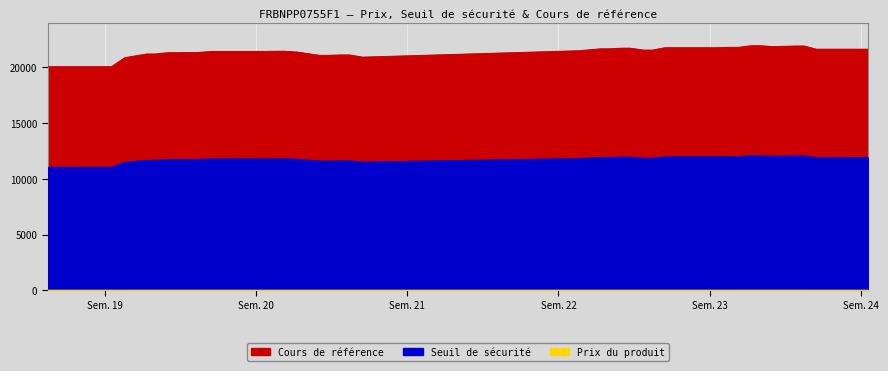

Rank the series by their average value, from highest to lowest.

Cours de référence, Seuil de sécurité, Prix du produit